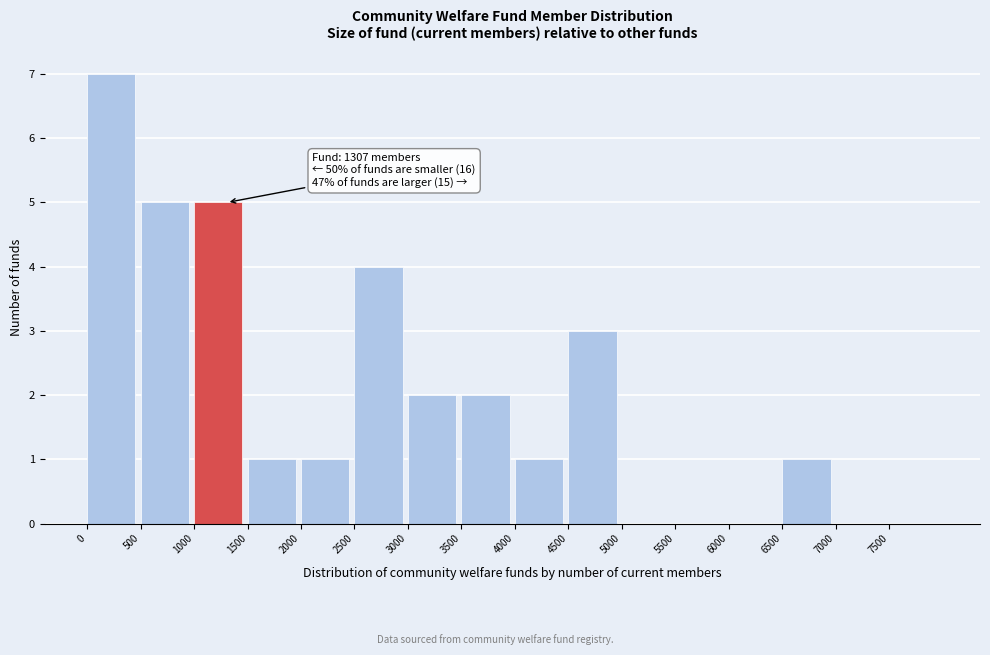

Which range on the x-axis has the tallest bar?

0 to 500